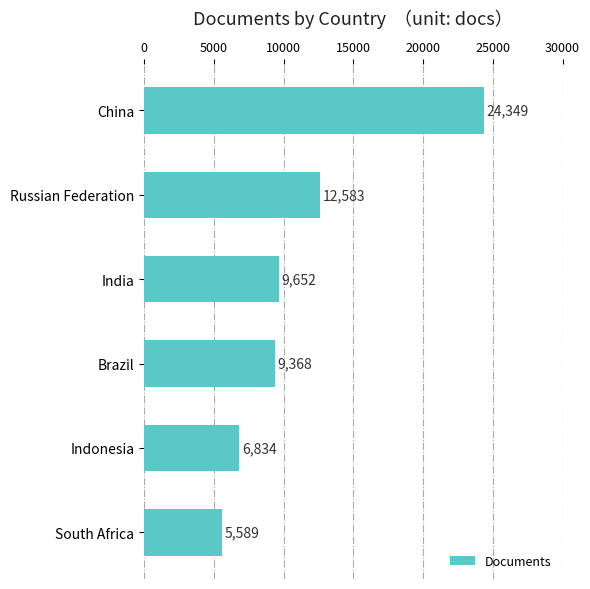

Reading bottom to top, extract all data points from this chart.

5589	6834	9368	9652	12583	24349